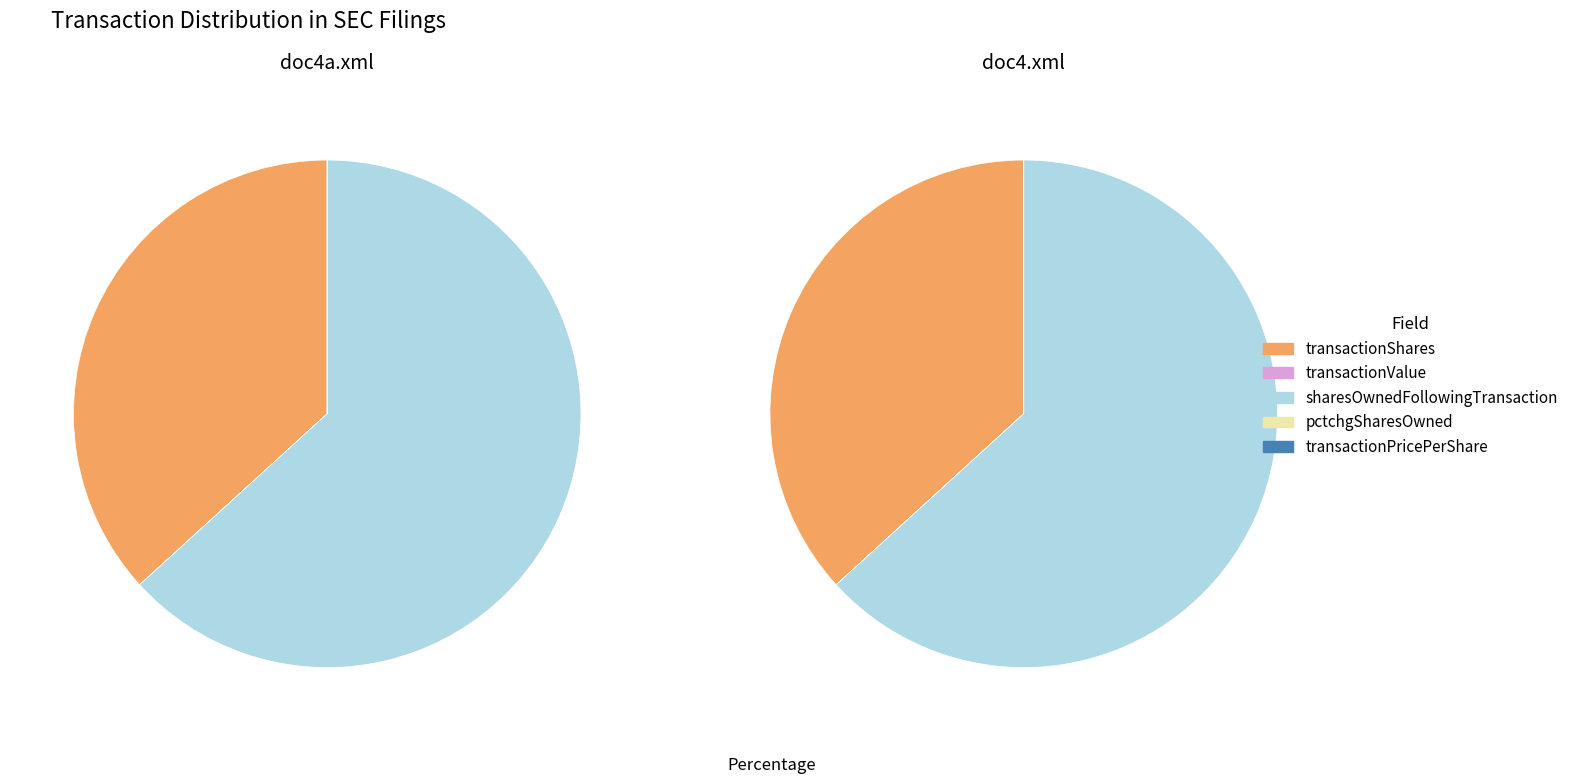

To the nearest percent, what portion does sharesOwnedFollowingTransaction represent?

63%